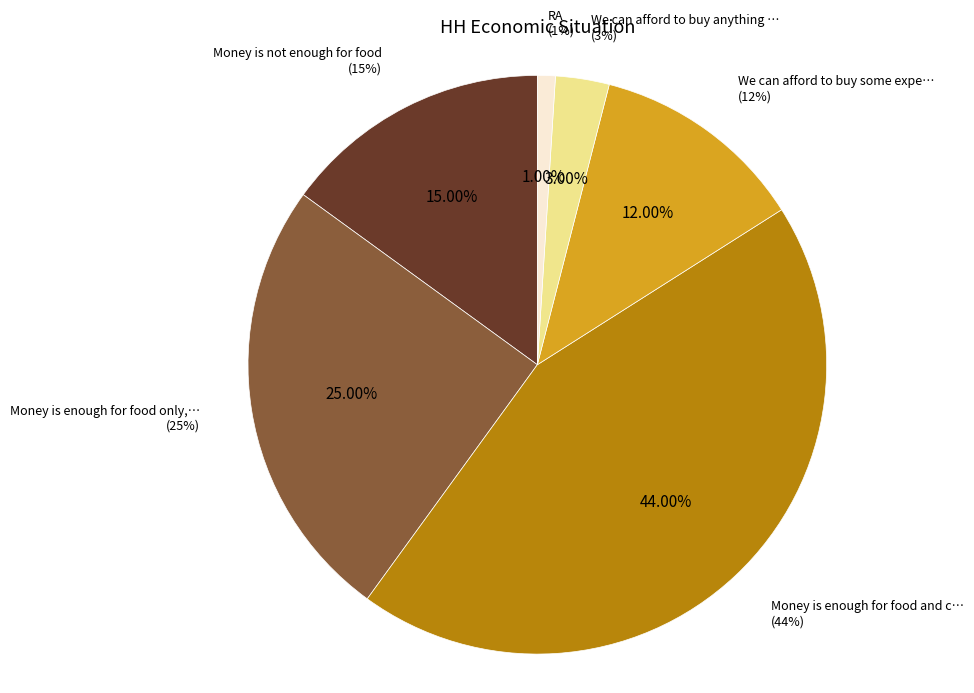

Which category has the biggest portion of the pie?

Money is enough for food and clothes, but not durables